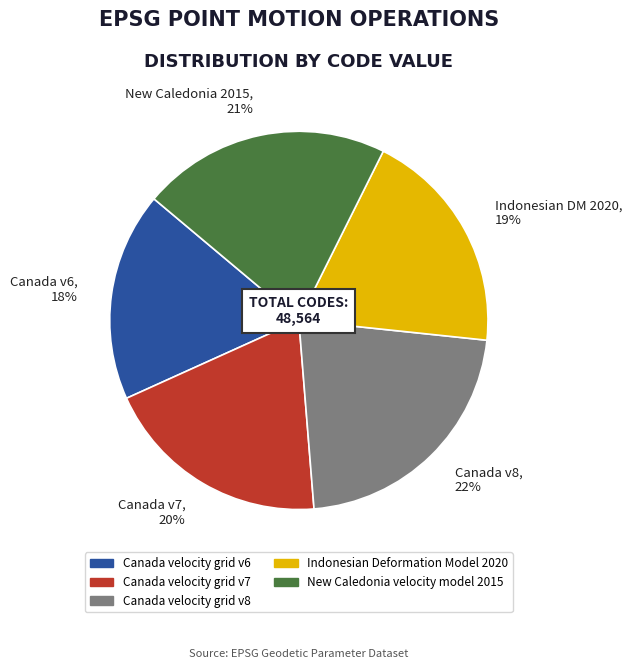

What is the largest slice in the pie chart?

Canada v8, 22%